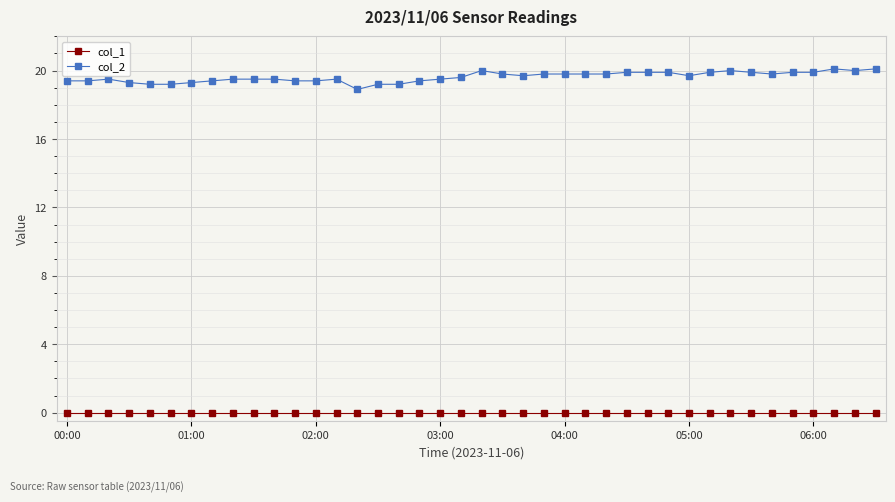

What is the value of the col_2 point at the 6th from the left?

19.2